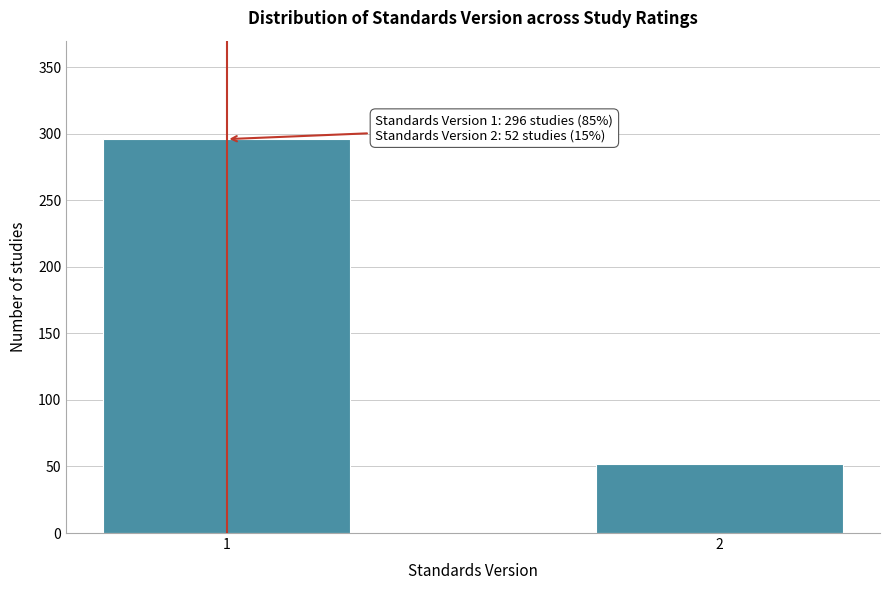

Reading left to right, transcribe all the data shown in this chart.

1=296	2=52